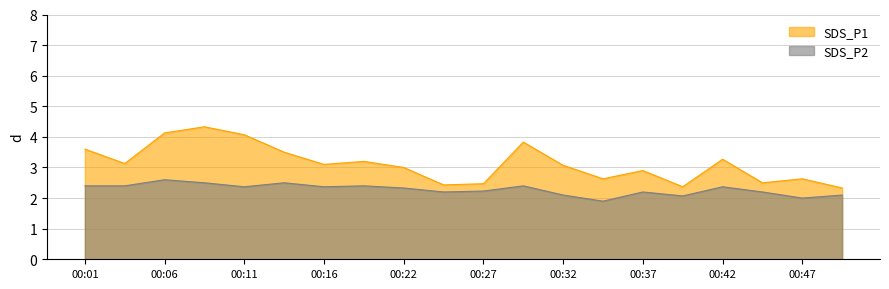

Rank the series at 00:42 from lowest to highest value.

SDS_P2, SDS_P1